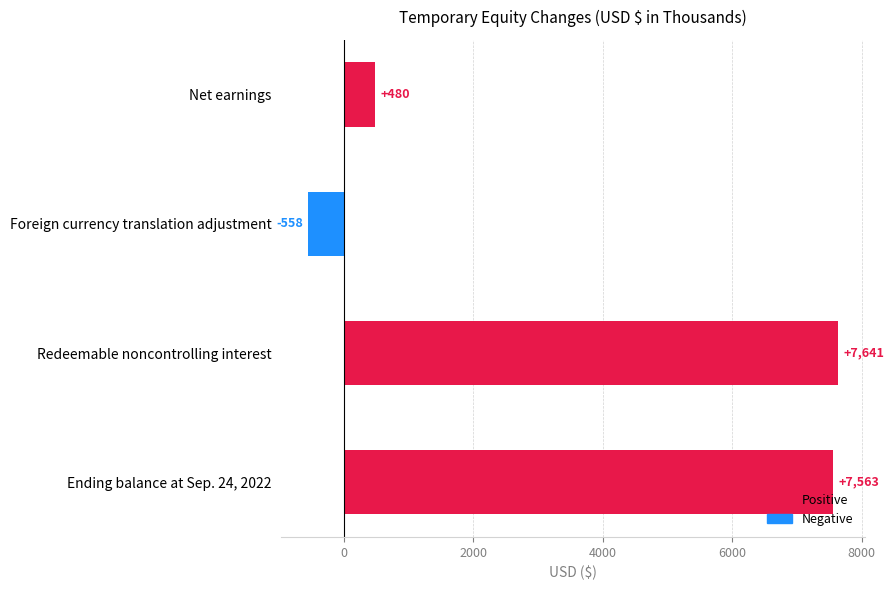

Which label corresponds to the largest value in the chart?

Redeemable noncontrolling interest